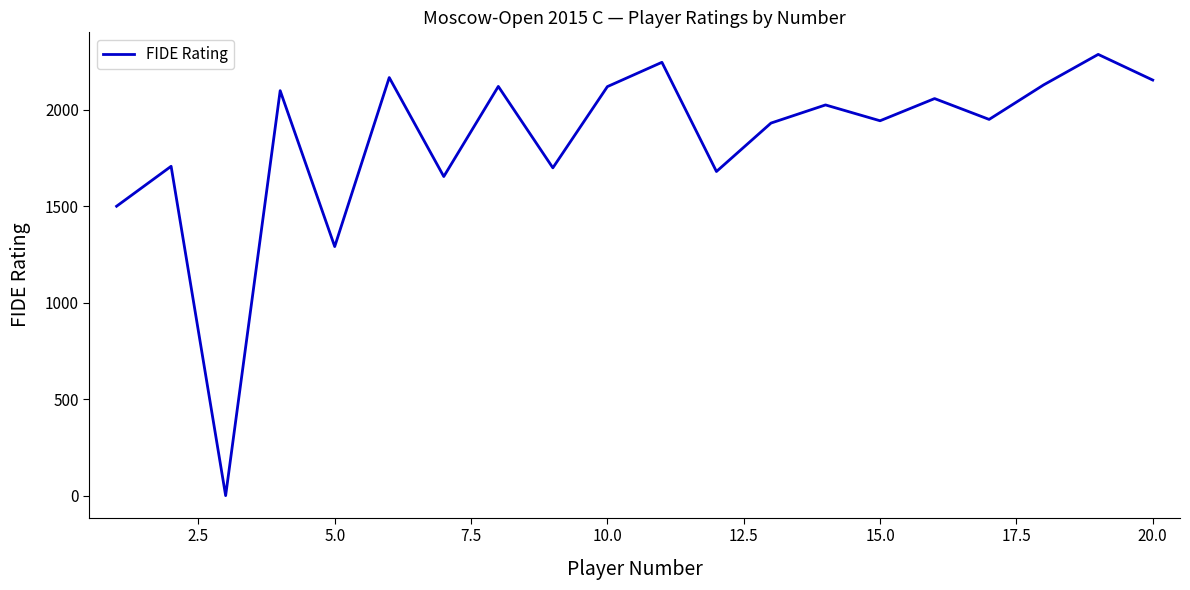

What is the difference between the maximum and minimum values?

2287